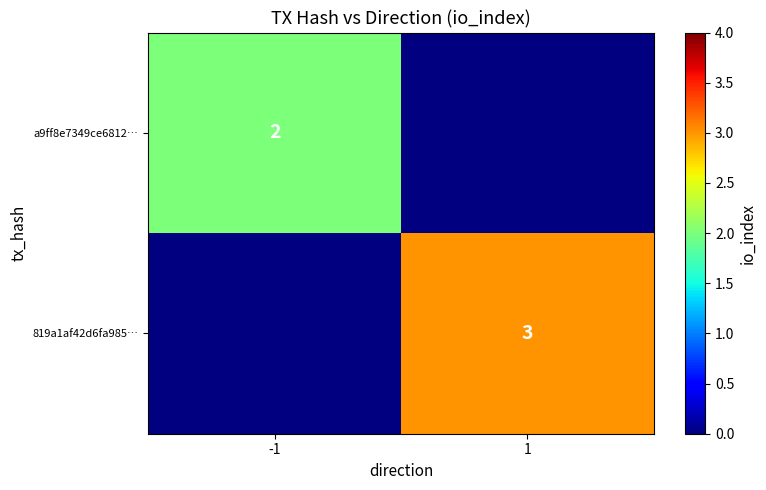

The 819a1af42d6fa985… series shows 1 at 1. True or false?

False